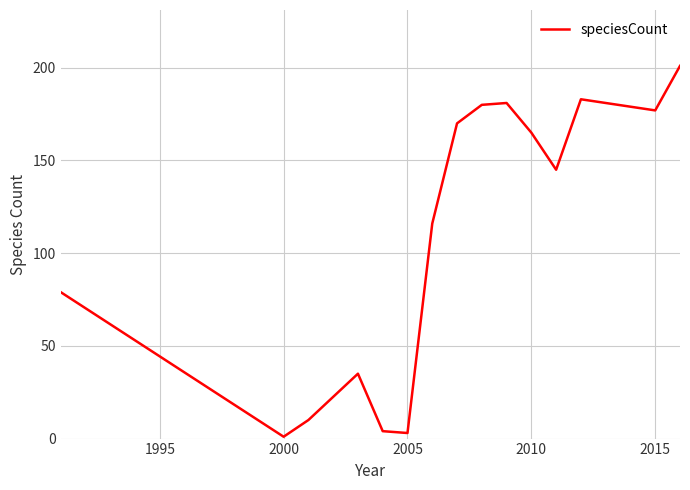

What is the maximum value shown in the chart?

201